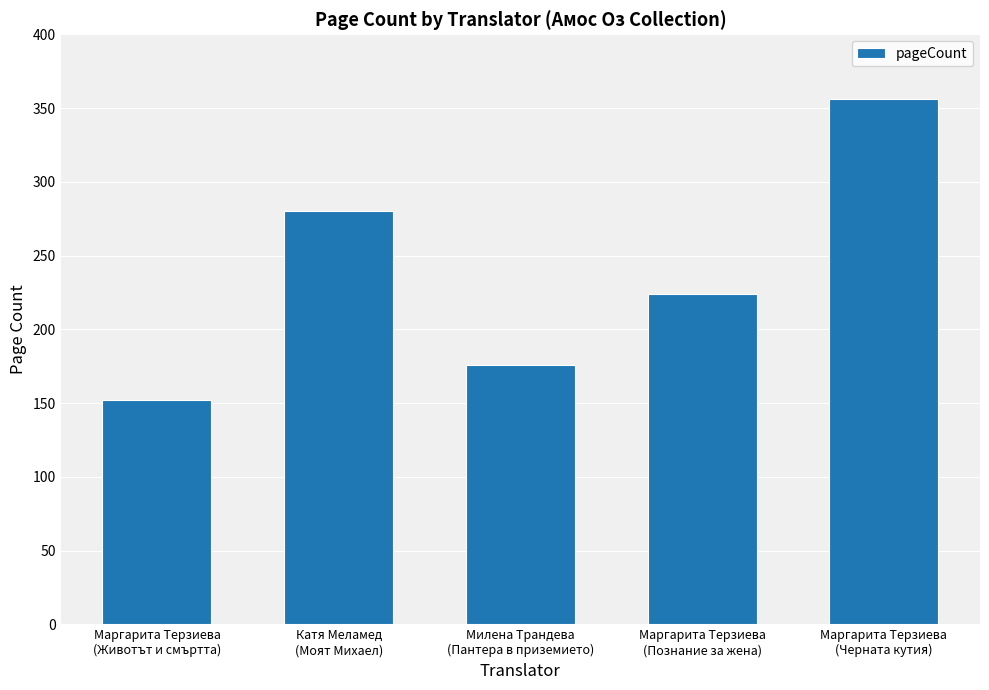

Between Милена Трандева
(Пантера в приземието) and Маргарита Терзиева
(Животът и смъртта), which is larger?

Милена Трандева
(Пантера в приземието)